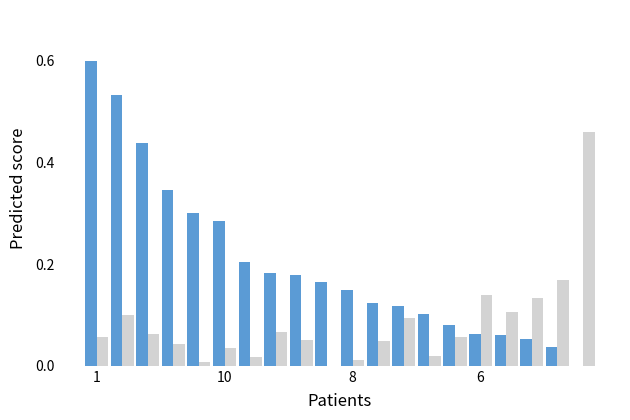

What is the greatest value displayed?

0.6